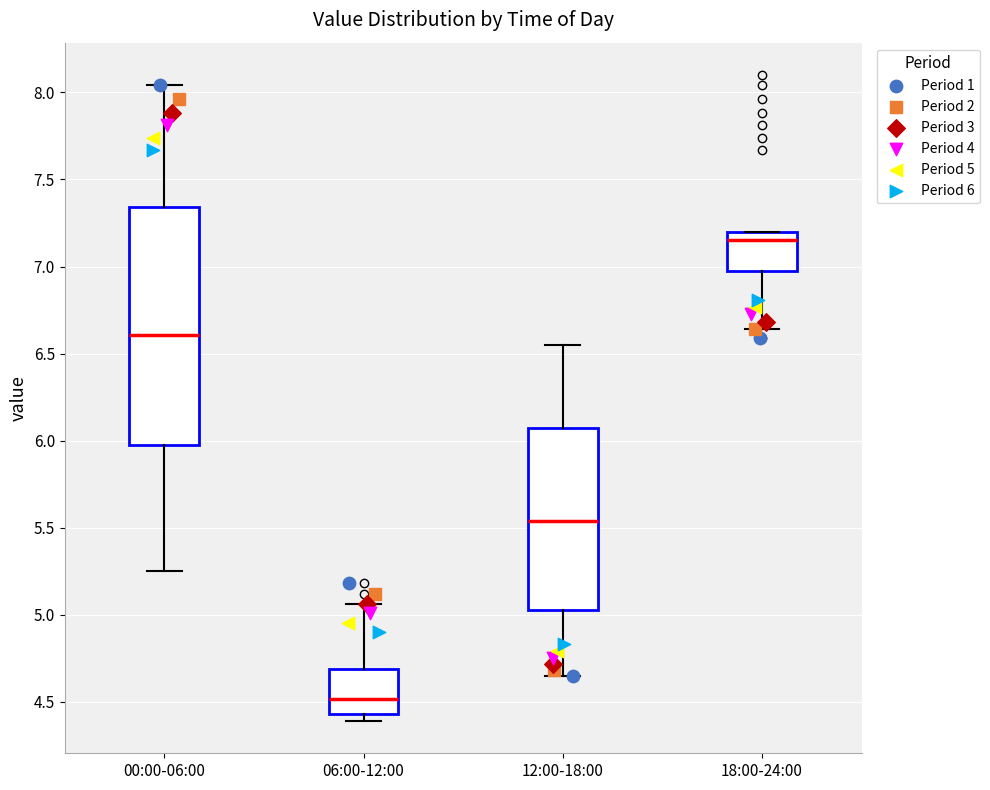

Reading left to right, transcribe this box plot: for each box, give where its median line is, the range the box spans, and where its two whiskers end, as read against the y-axis. The values are not printed on the chart, so give them approximately, as read against the axis.

00:00-06:00: median 6.60, box 6.00 to 7.35, whiskers 5.25 to 8.05
06:00-12:00: median 4.50, box 4.45 to 4.70, whiskers 4.40 to 5.05
12:00-18:00: median 5.55, box 5.05 to 6.05, whiskers 4.65 to 6.55
18:00-24:00: median 7.15, box 6.95 to 7.20, whiskers 6.65 to 7.20